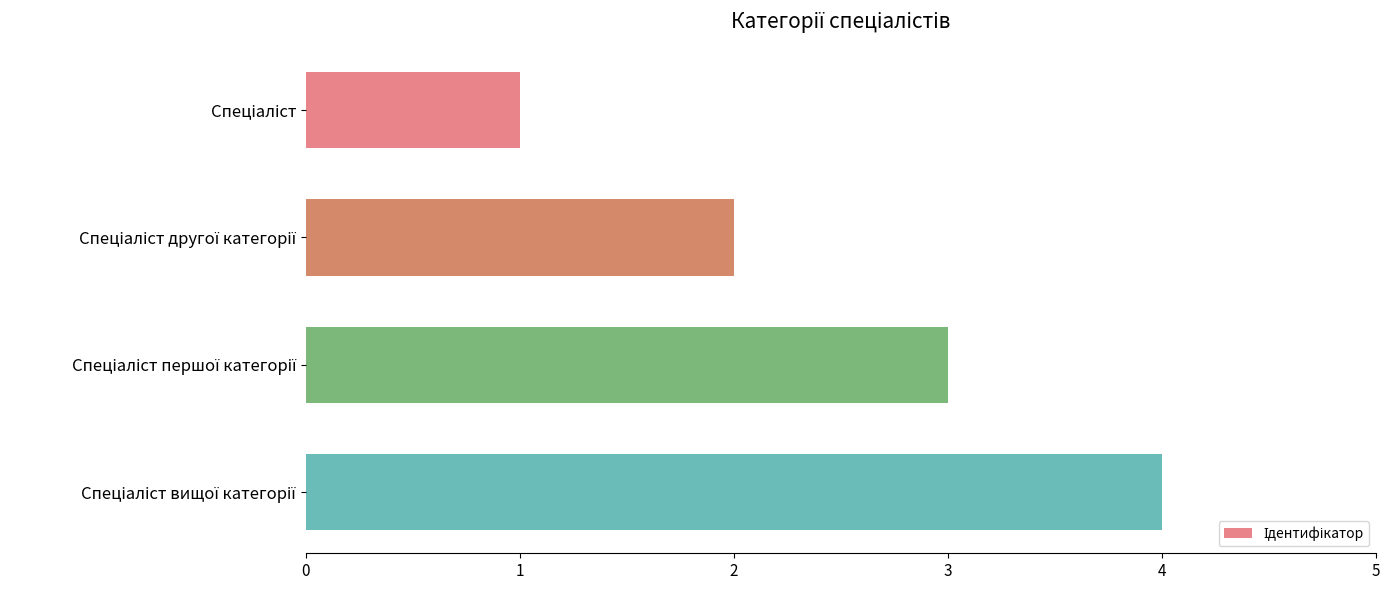

What is the difference between the maximum and minimum values?

3